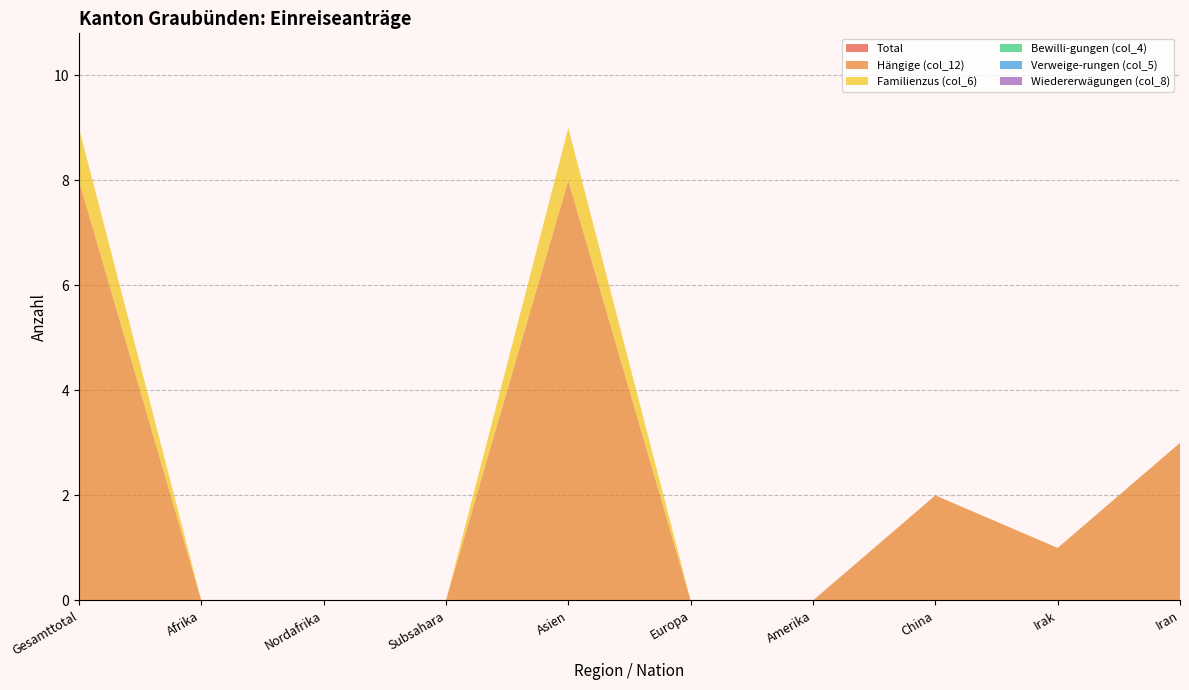

Reading right to left, list all the values displayed in this chart.

Total: 0	0	0	0	0	0	0	0	0	0
Hängige (col_12): 3	1	2	0	0	8	0	0	0	8
Familienzus (col_6): 0	0	0	0	0	1	0	0	0	1
Bewilli-gungen (col_4): 0	0	0	0	0	0	0	0	0	0
Verweige-rungen (col_5): 0	0	0	0	0	0	0	0	0	0
Wiedererwägungen (col_8): 0	0	0	0	0	0	0	0	0	0